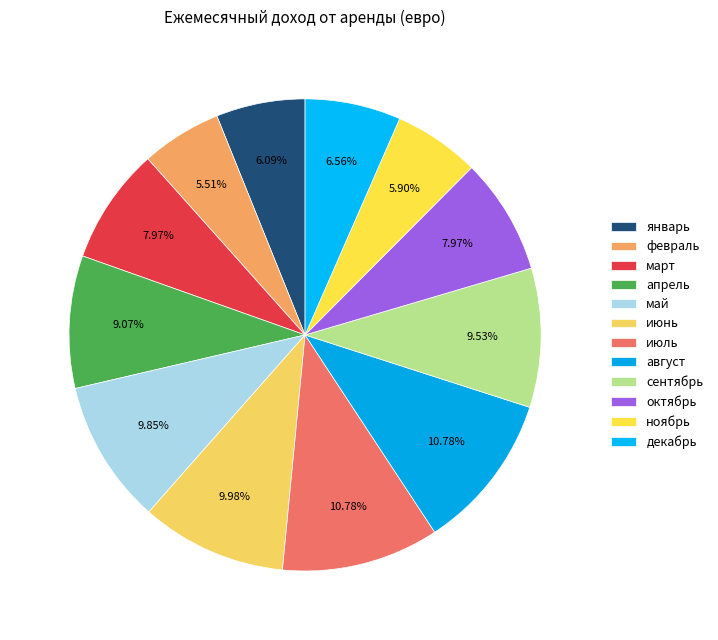

Approximately how many times larger is the value at июль compared to октябрь?

1.4